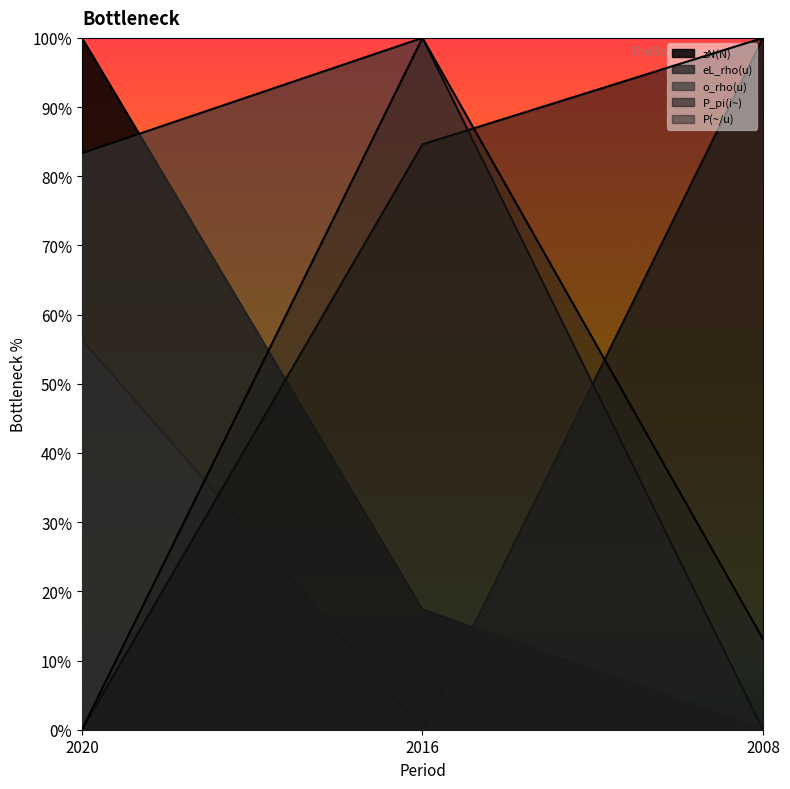

Reading left to right, extract all data points from this chart.

zN(N): 100.0	17.4	0.0
eL_rho(u): 56.4	0.0	100.0
o_rho(u): 83.3	100.0	0.0
P_pi(i~): 0.0	84.6	100.0
P(~/u): 0.0	100.0	13.1